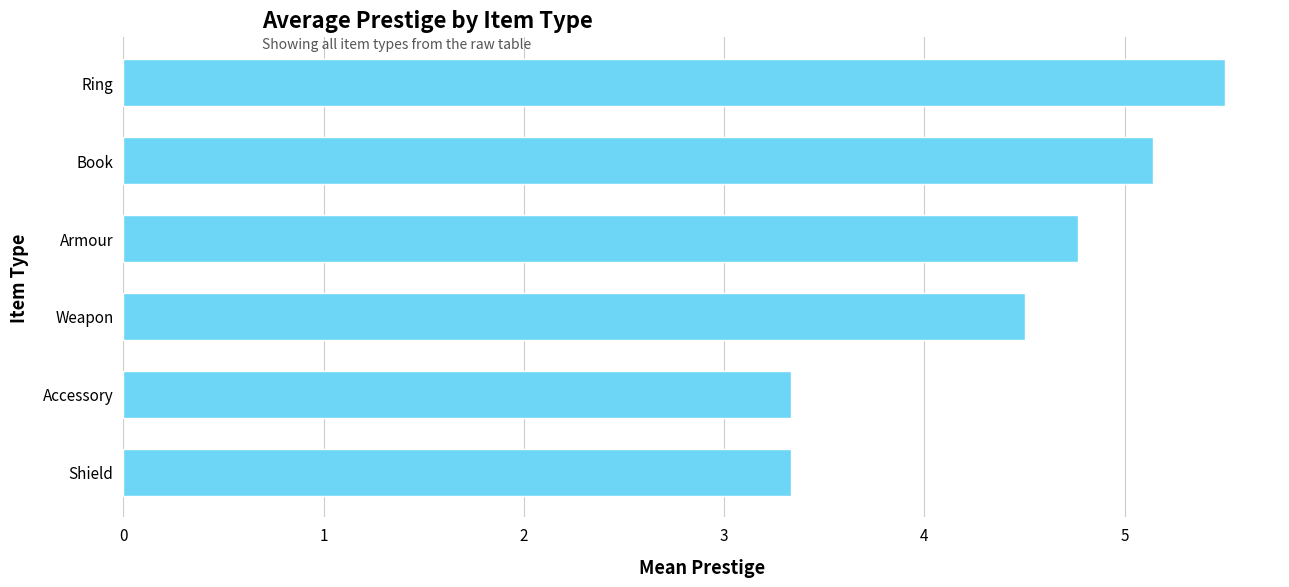

What is the average value?

4.4